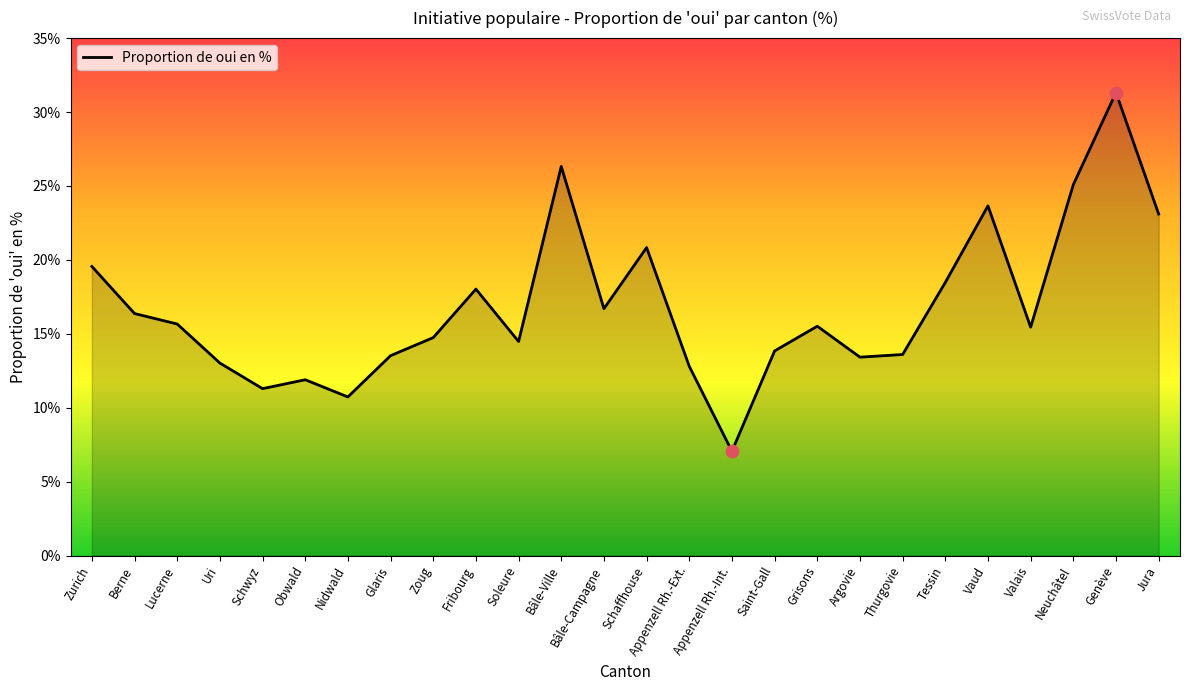

Approximately how many times larger is the value at Fribourg compared to Neuchâtel?

0.7